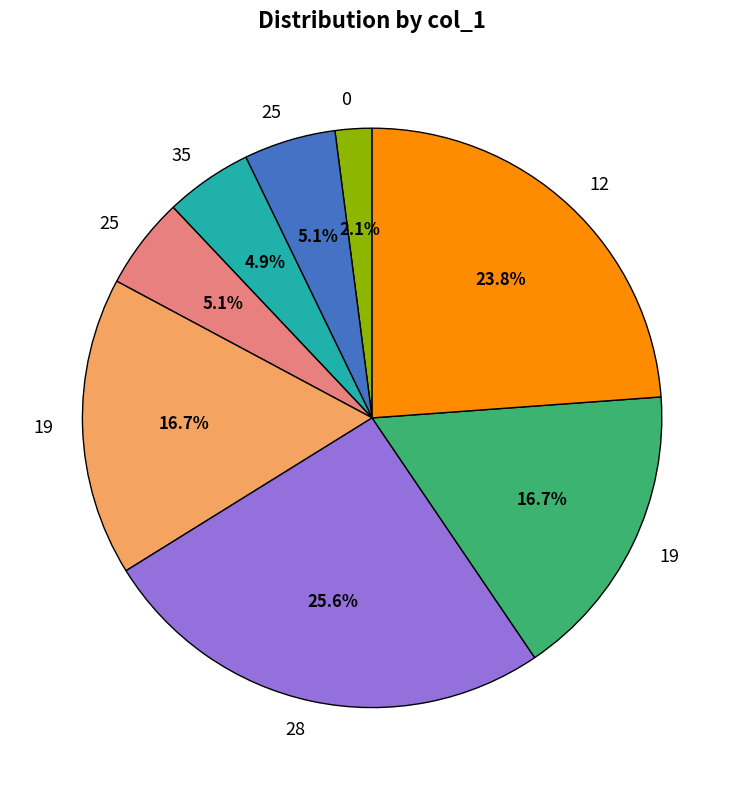

Is there any slice that represents more than half of the pie?

No